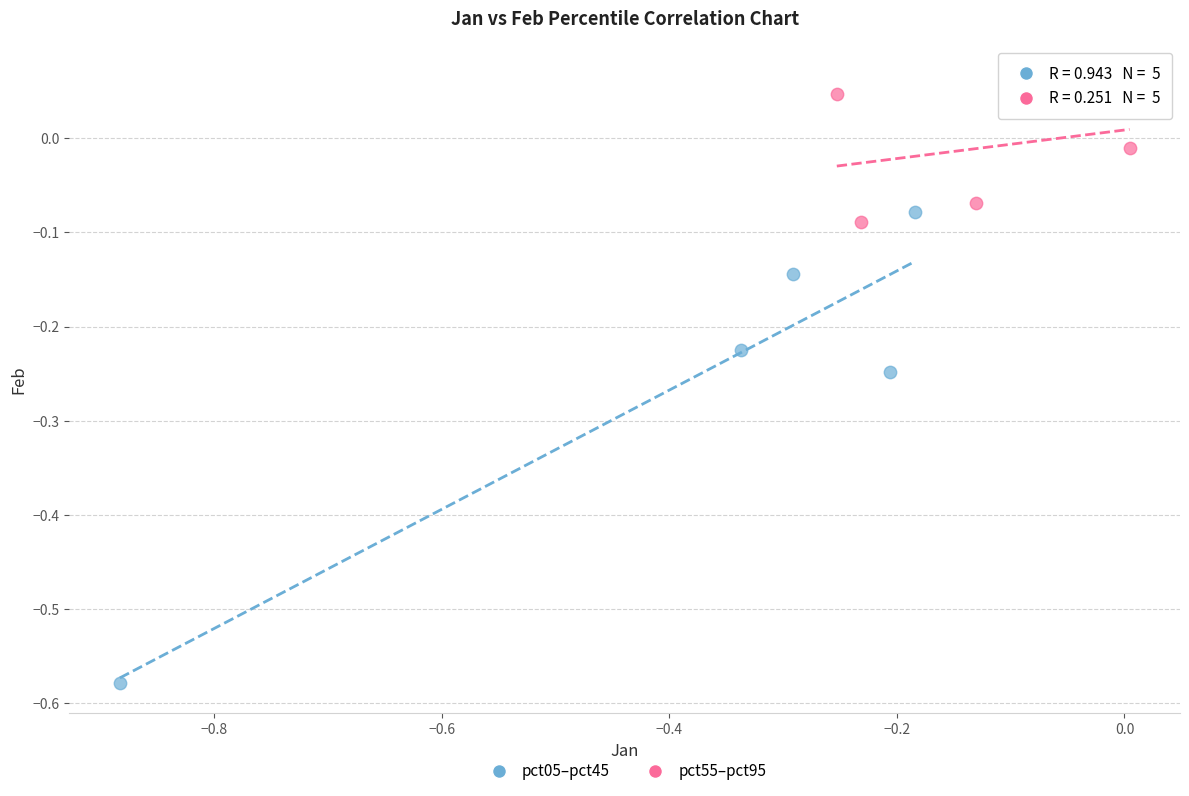

Which series contains the lowest Y value?

pct05–pct45